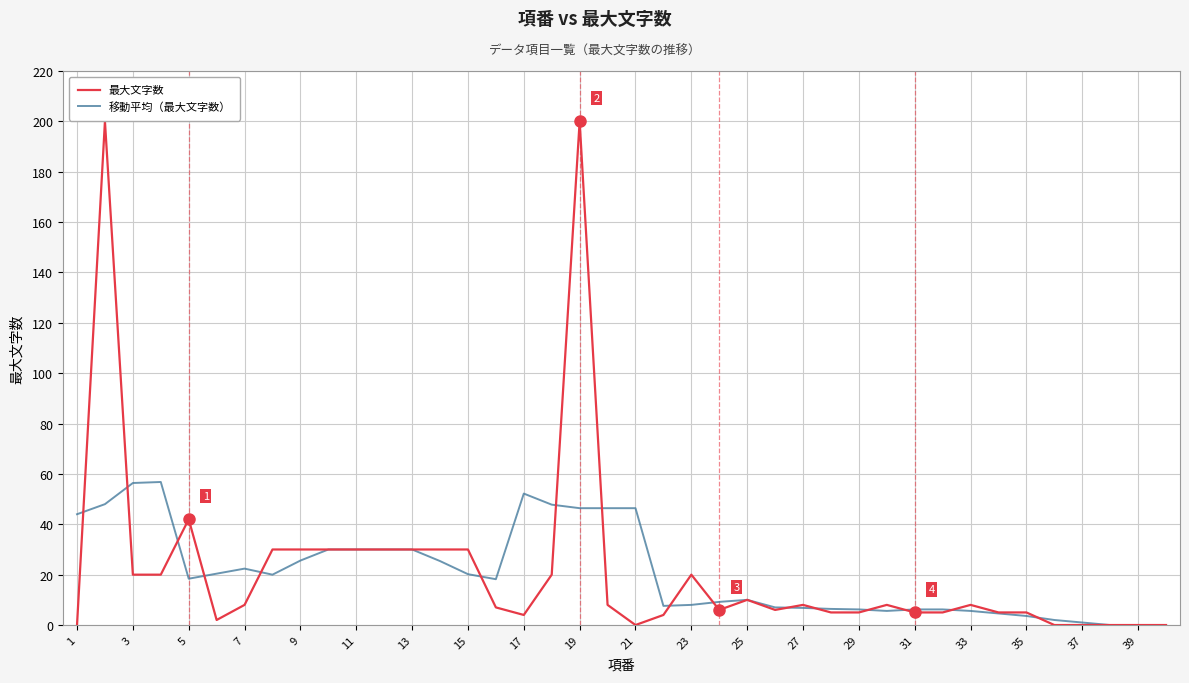

True or false: 最大文字数 has more than 0 interior local peaks.

True